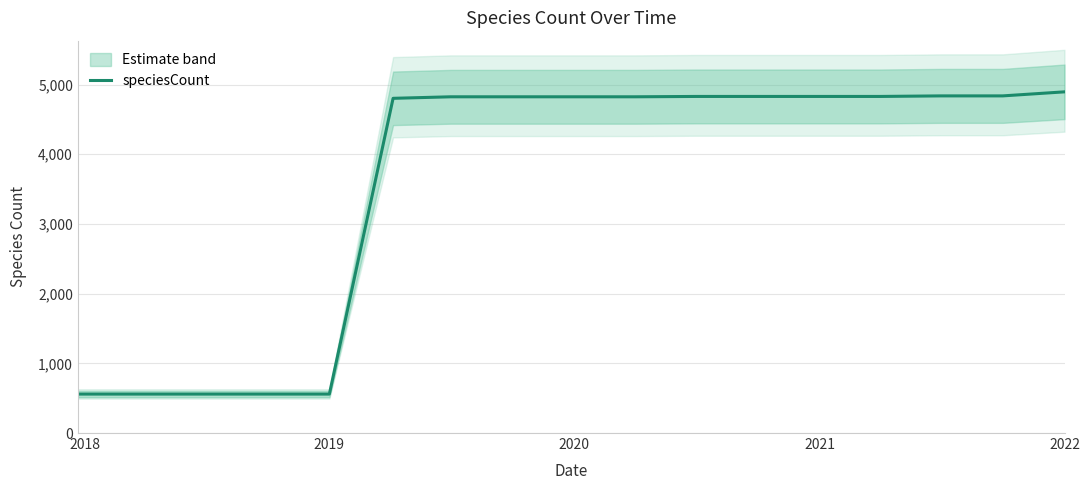

The value of speciesCount at 2020 is 8451. True or false?

False